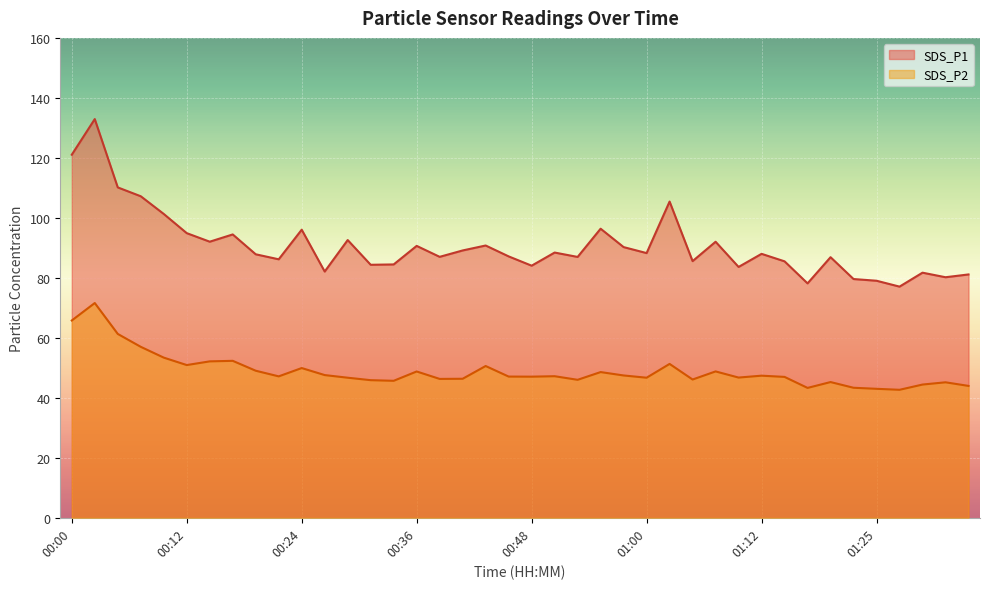

List the series in order of their overall mean, highest first.

SDS_P1, SDS_P2